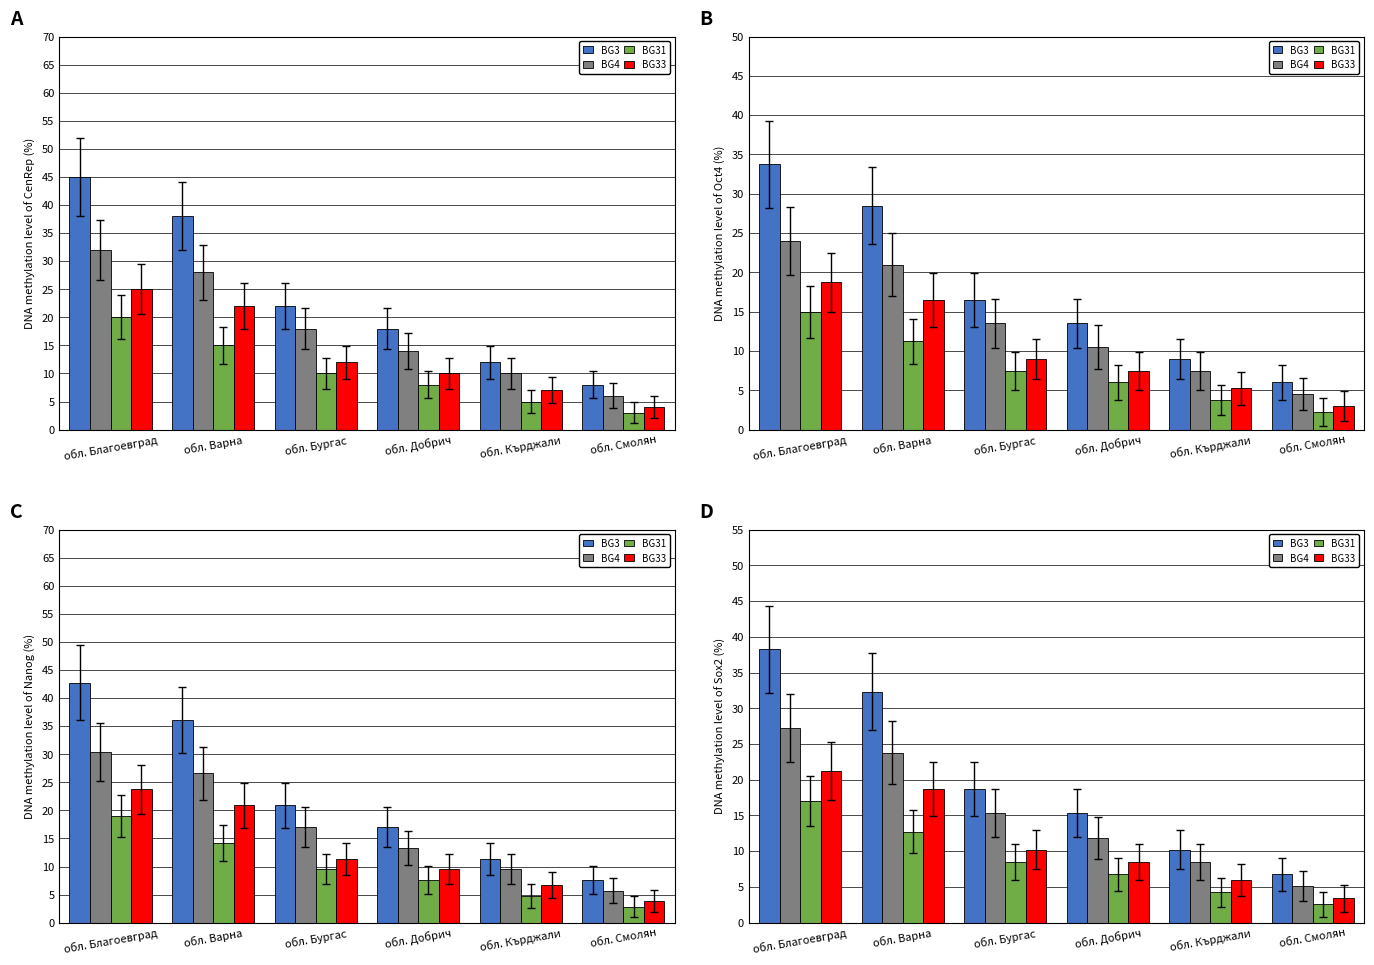

Which series has the largest range (max minus min)?

BG3